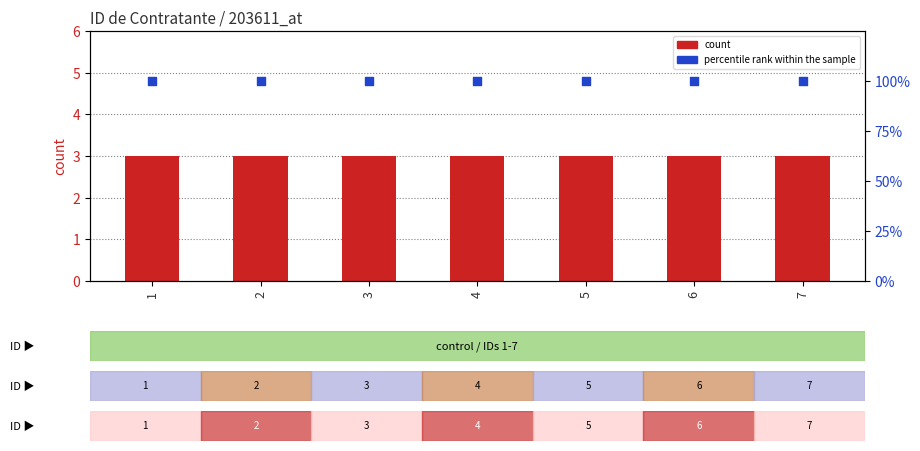

What are all the series names shown in the legend?

count, percentile rank within the sample